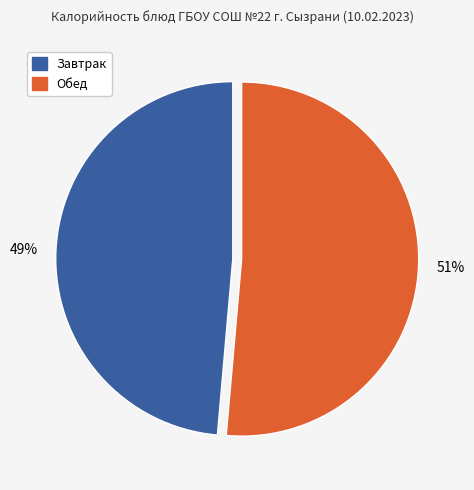

Is there a majority slice in this chart?

Yes